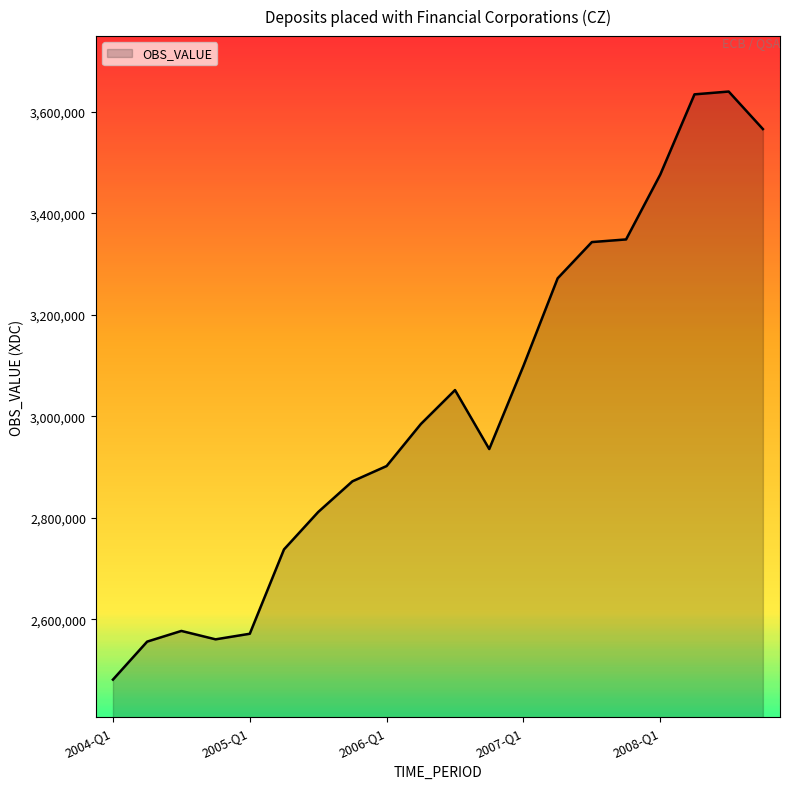

What is the maximum value shown in the chart?

3639946